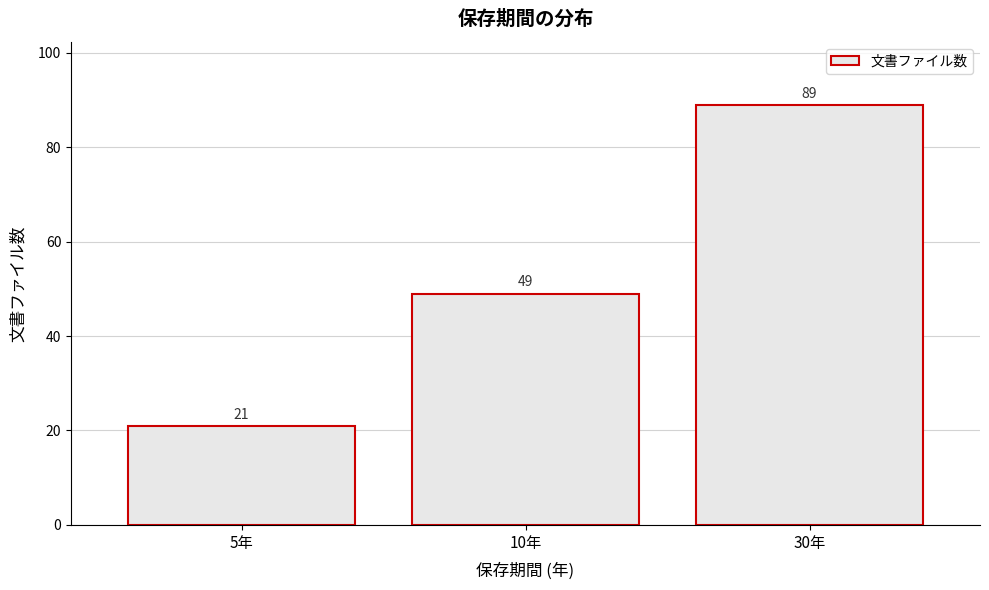

Reading left to right, extract all data points from this chart.

21	49	89